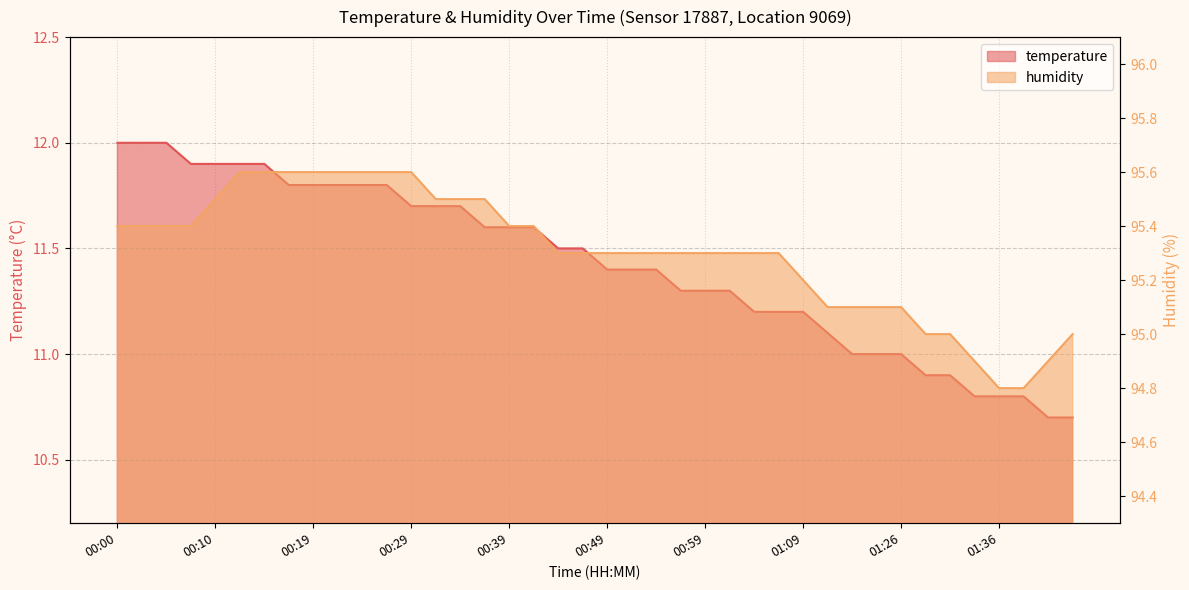

Rank the categories by temperature value from highest to lowest.

00:00, 00:02, 00:05, 00:07, 00:10, 00:12, 00:14, 00:17, 00:19, 00:22, 00:24, 00:27, 00:29, 00:32, 00:34, 00:36, 00:39, 00:41, 00:44, 00:46, 00:49, 00:51, 00:54, 00:56, 00:59, 01:01, 01:04, 01:06, 01:09, 01:18, 01:20, 01:23, 01:26, 01:29, 01:31, 01:34, 01:36, 01:39, 01:41, 01:43